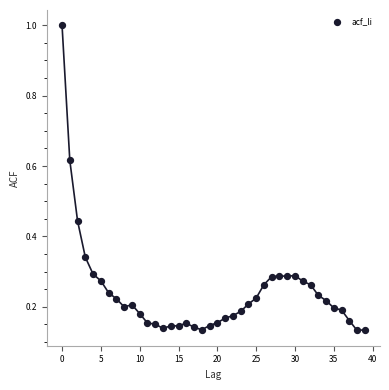

What is the range of Y values (max minus min)?

0.9